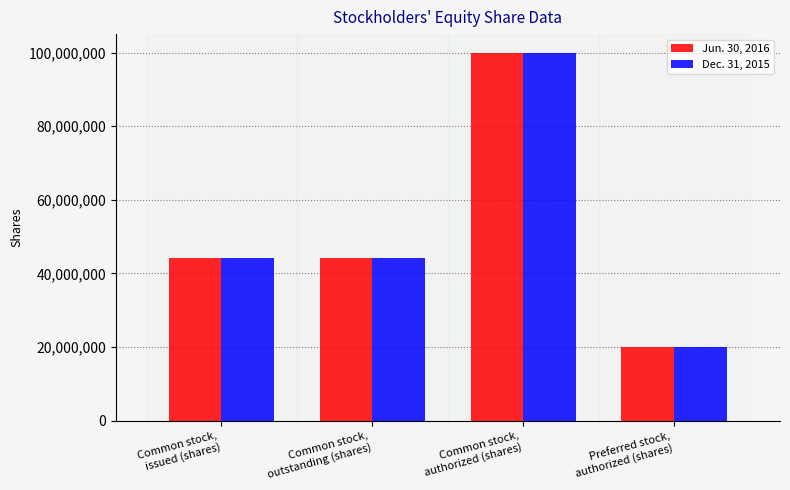

Is the value of Jun. 30, 2016 at Common stock,
authorized (shares) greater than the value of Dec. 31, 2015 at Preferred stock,
authorized (shares)?

Yes